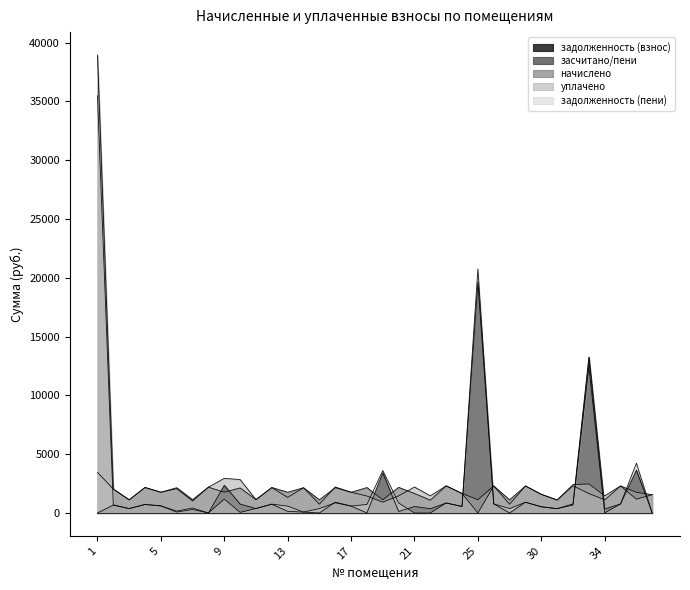

What is the difference between the second highest and minimum values in the задолженность (взнос) series?

13260.4